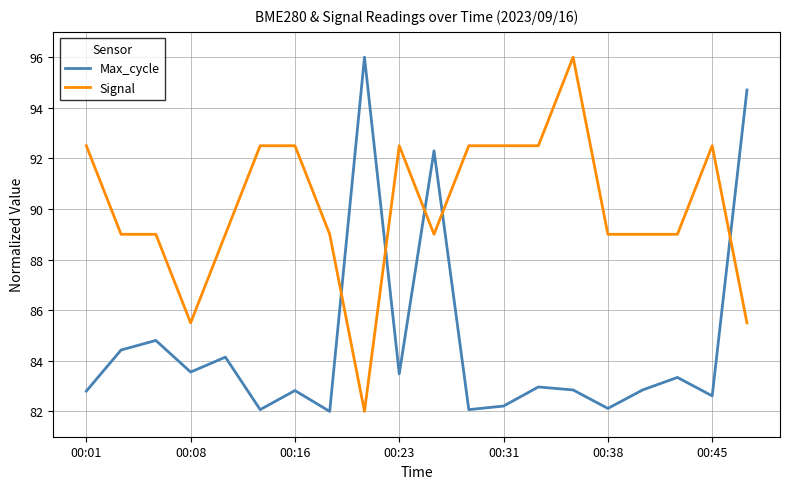

True or false: Max_cycle and Signal cross at least once.

True